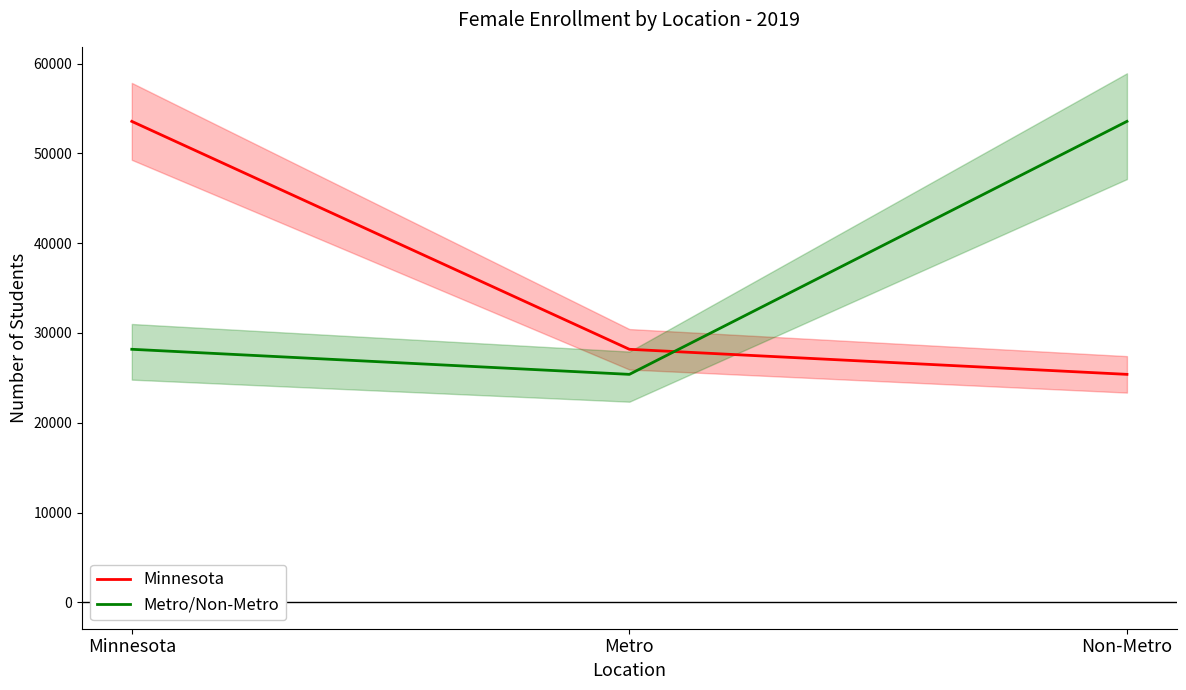

What is the spread (max minus min) of values at Minnesota?

25389